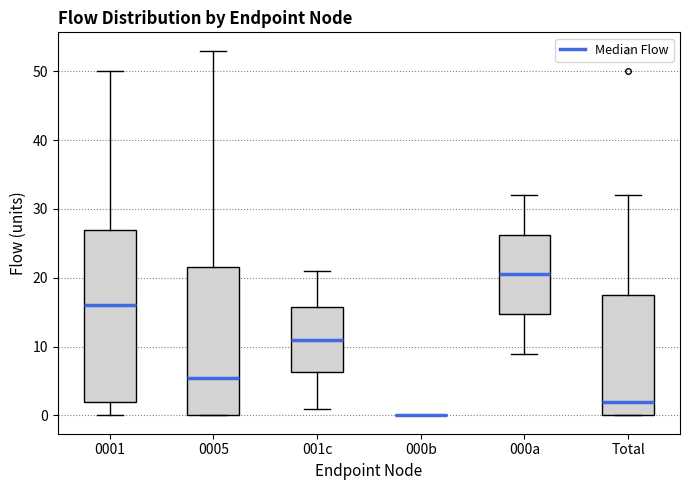

Reading left to right, transcribe this box plot: for each box, give where its median line is, the range the box spans, and where its two whiskers end, as read against the y-axis. The values are not printed on the chart, so give them approximately, as read against the axis.

0001: median 16, box 2 to 27, whiskers 0 to 50
0005: median 6, box 0 to 22, whiskers 0 to 53
001c: median 11, box 6 to 16, whiskers 1 to 21
000b: box collapsed to a line at 0, whiskers 0 to 0
000a: median 21, box 15 to 26, whiskers 9 to 32
Total: median 2, box 0 to 18, whiskers 0 to 32